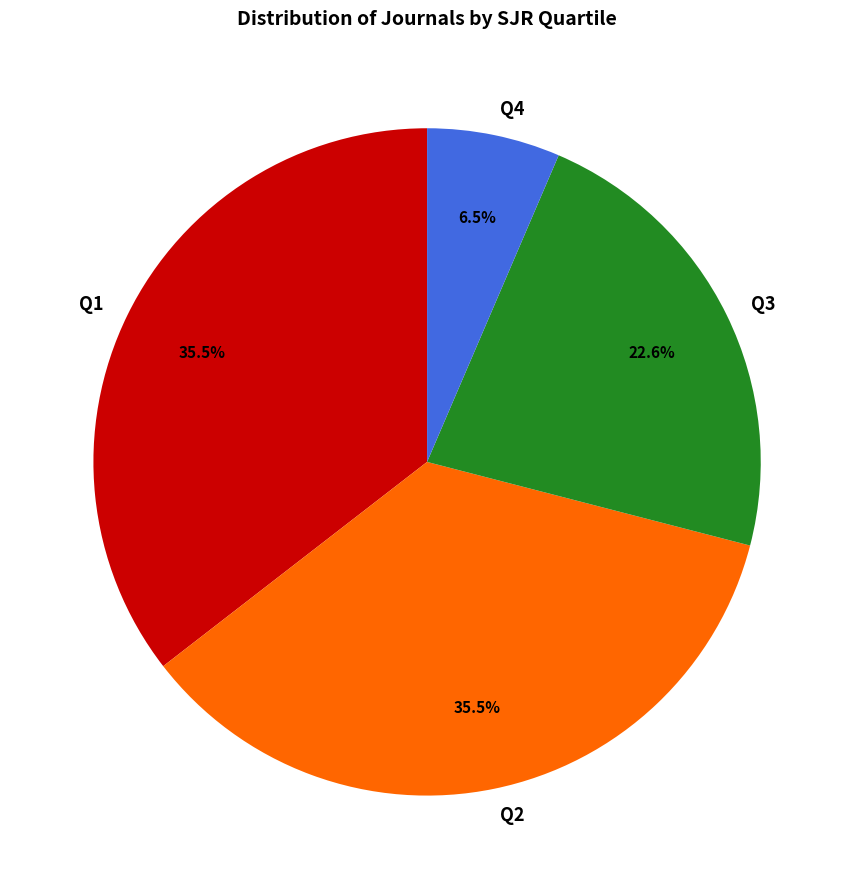

Is there any slice that represents more than half of the pie?

No